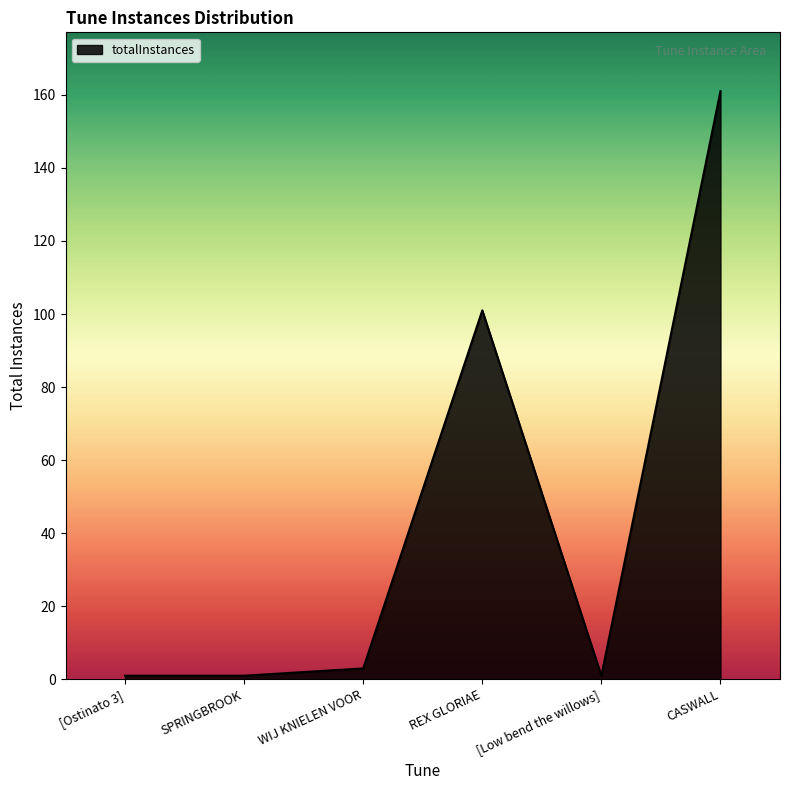

At which category does the chart reach its peak across all series?

CASWALL